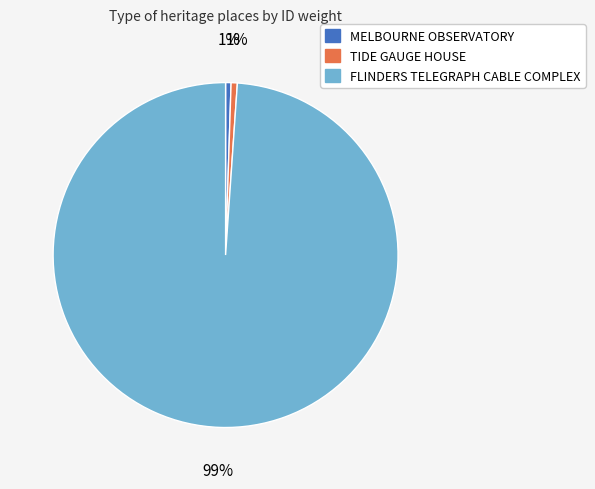

To the nearest percent, what is the average slice percentage?

33%